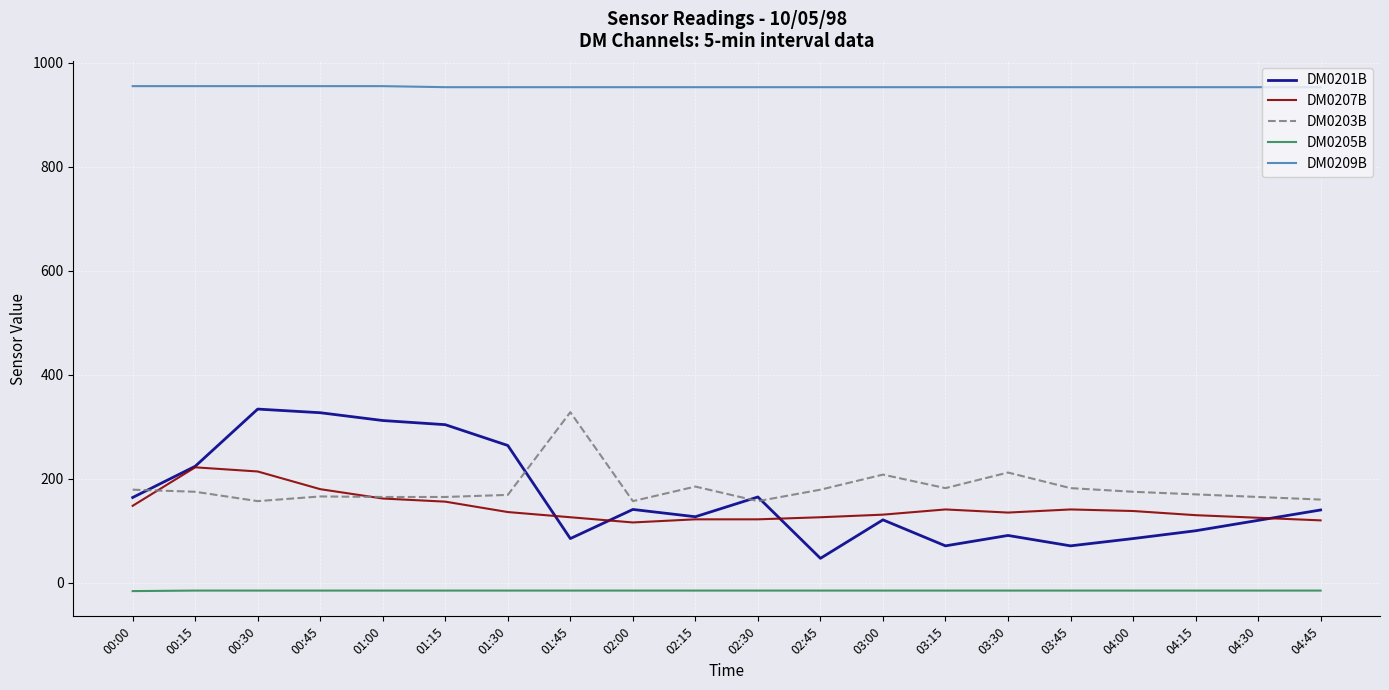

Which series has the largest total across all categories?

DM0209B